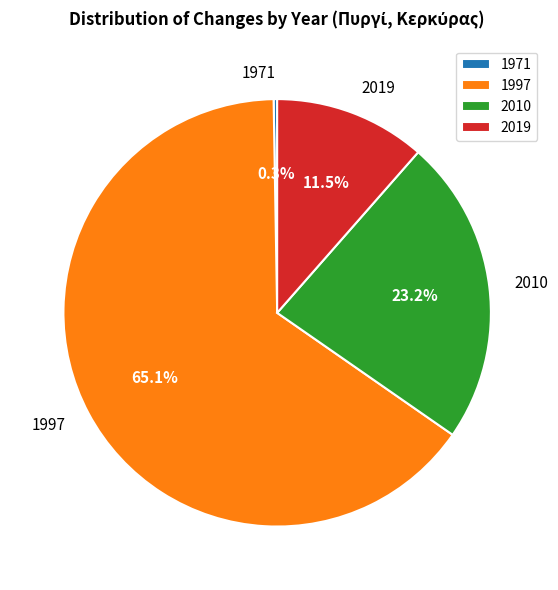

The 1997 slice represents 65% of the pie. True or false?

True